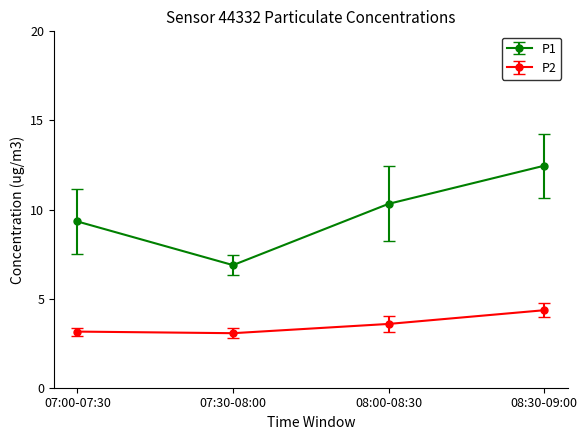

At which category is the sum across all series the highest?

08:30-09:00